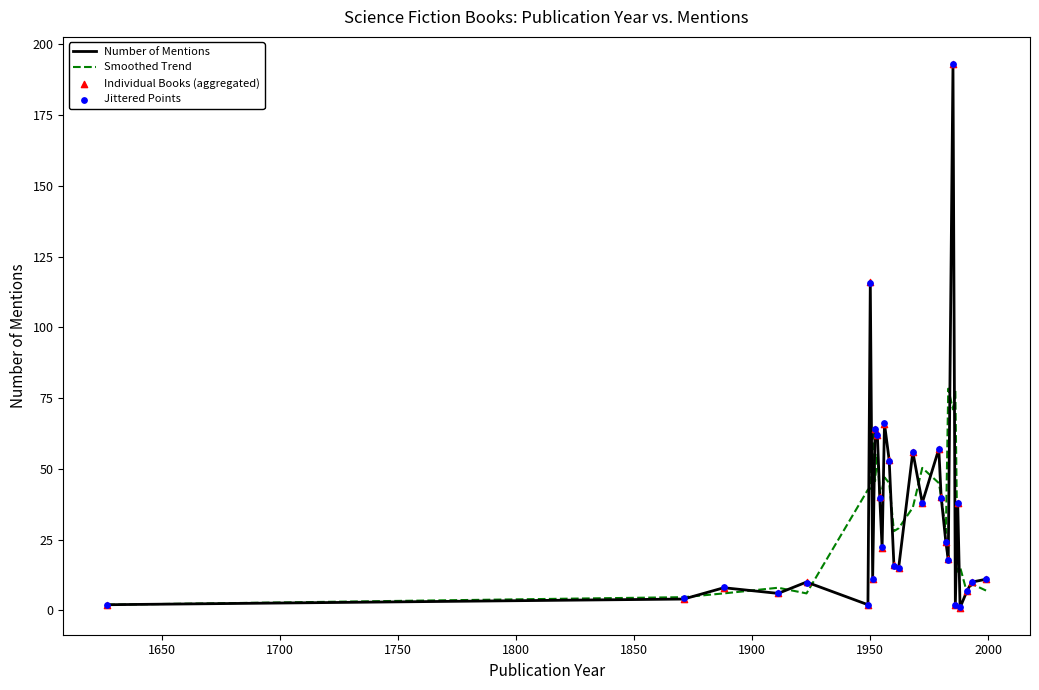

Is the value of Jittered Points at 1900 greater than the value of Individual Books (aggregated) at 12?

Yes